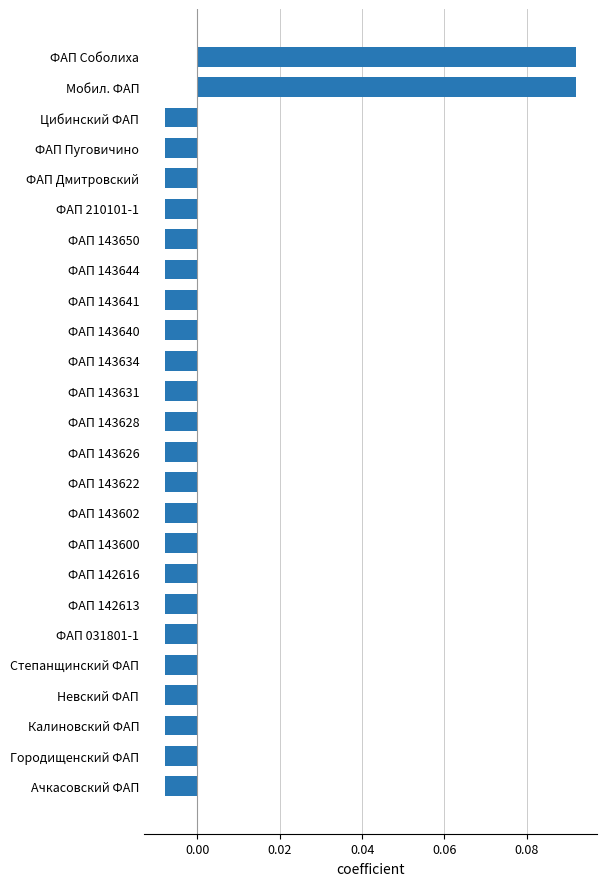

The chart shows a value of 0.0 at Мобил. ФАП. True or false?

False